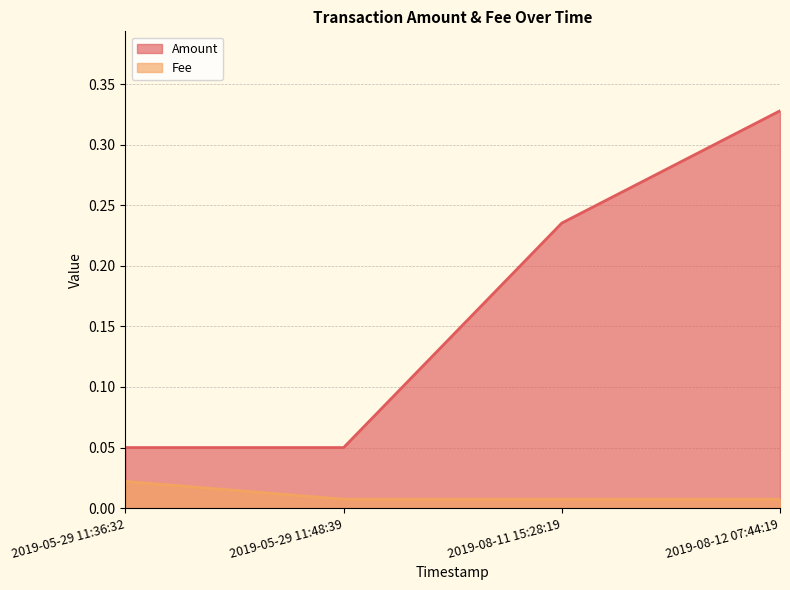

What are all the series names shown in the legend?

Amount, Fee